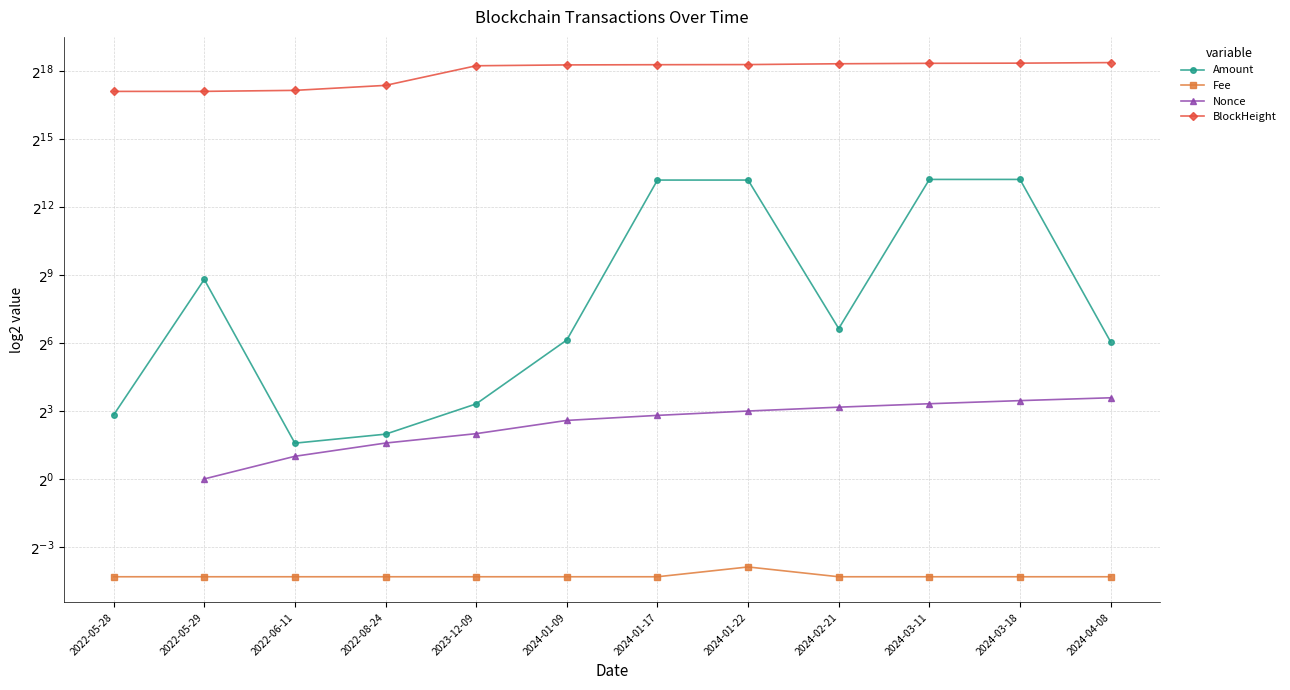

Is it true that Nonce equals 10.5 at 2024-01-17?

False